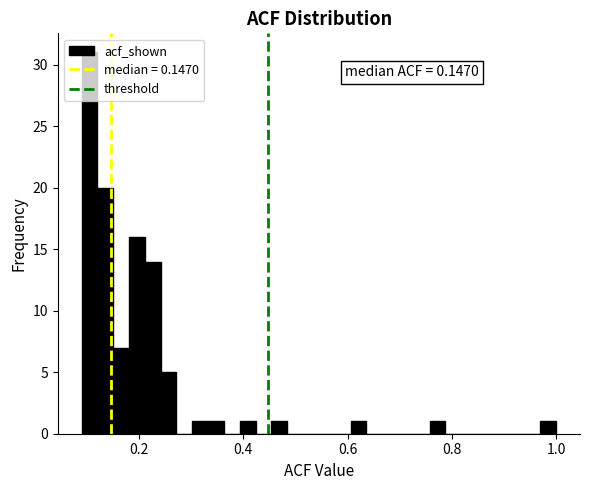

Around what value on the x-axis is the tallest bar? Give the approximate position of its centre, as read against the axis.

0.10